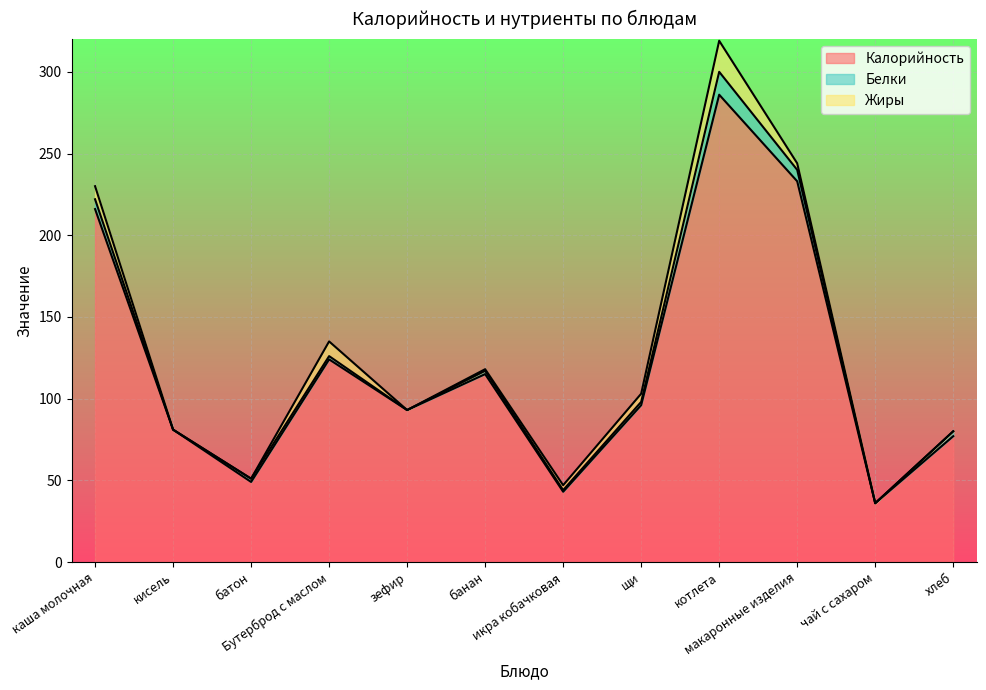

At which label does Жиры first exceed 3?

каша молочная